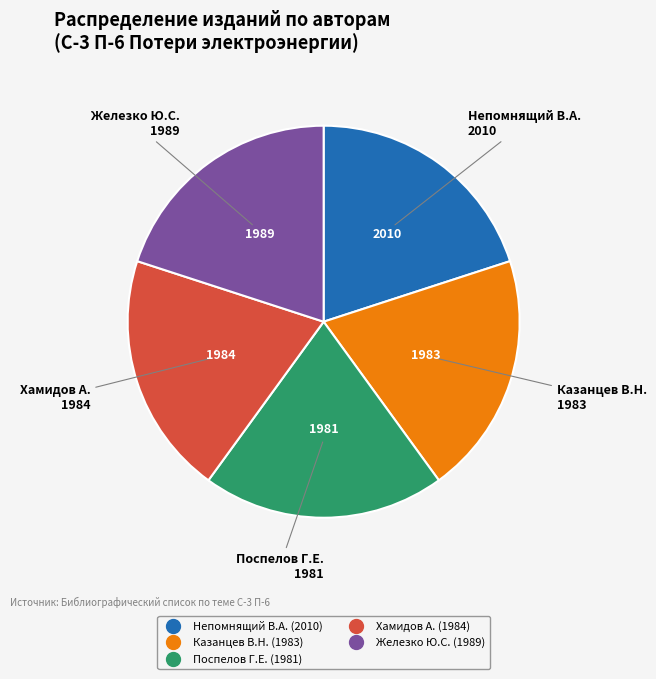

The Хамидов А. slice represents 15% of the pie. True or false?

False